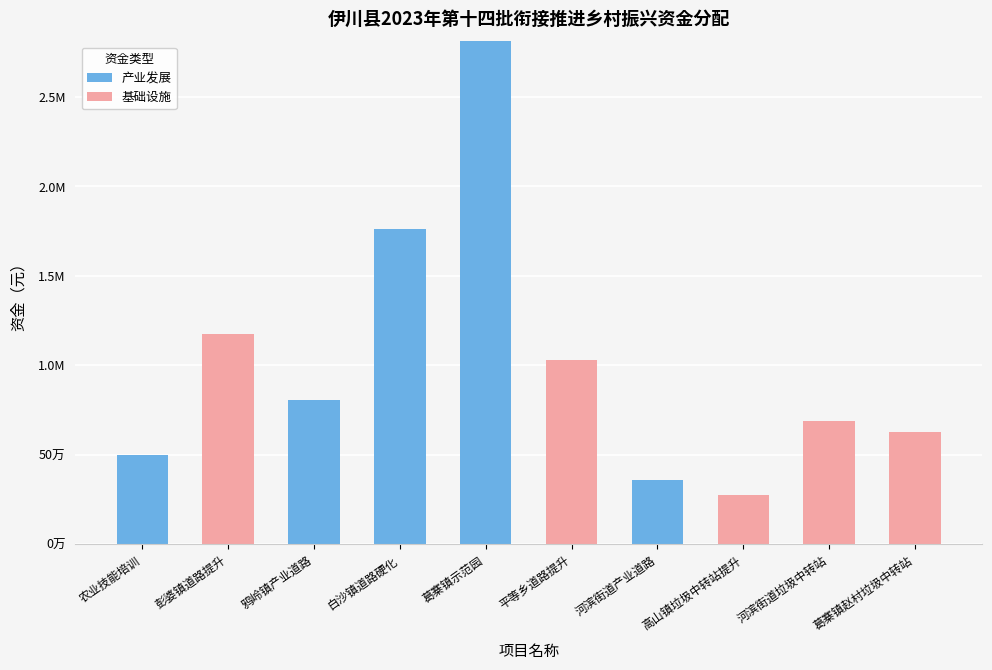

Rank the series at 葛寨镇示范园 from lowest to highest value.

基础设施, 产业发展